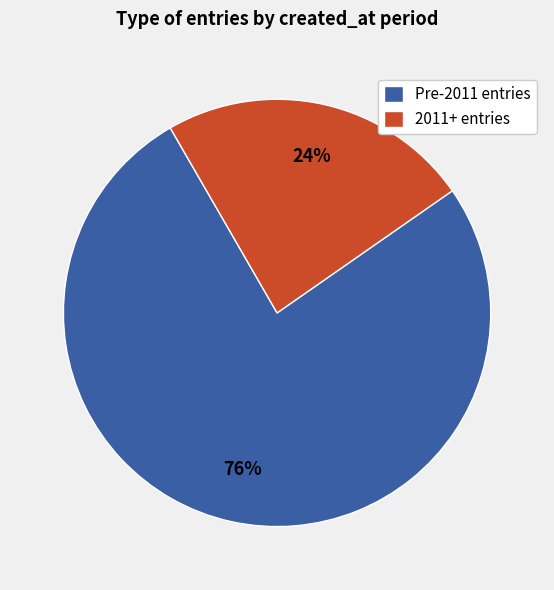

How many segments does this pie chart have?

2